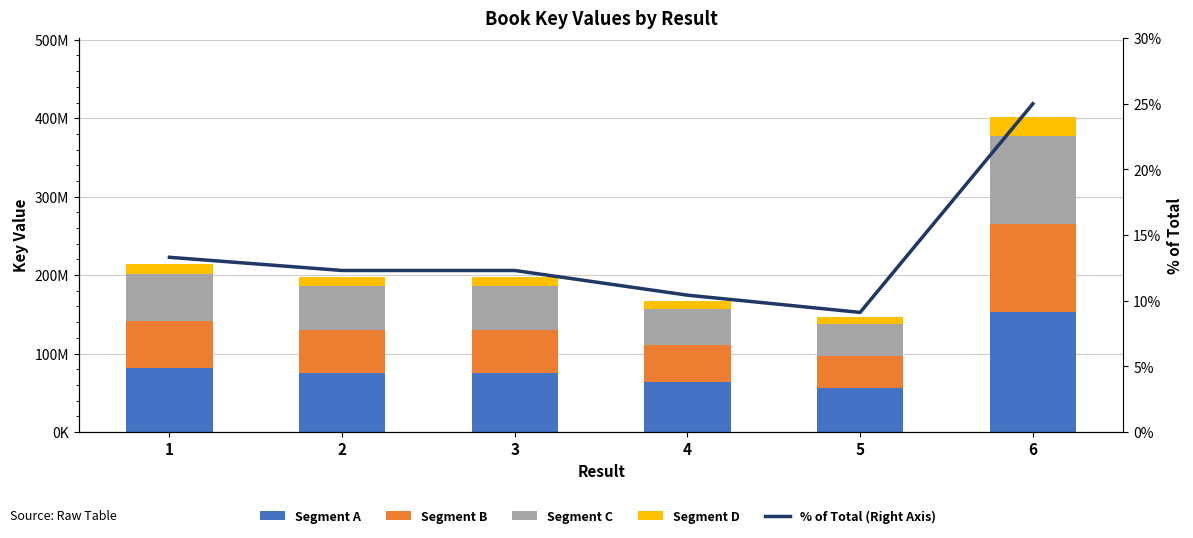

How many distinct data groups are displayed?

5